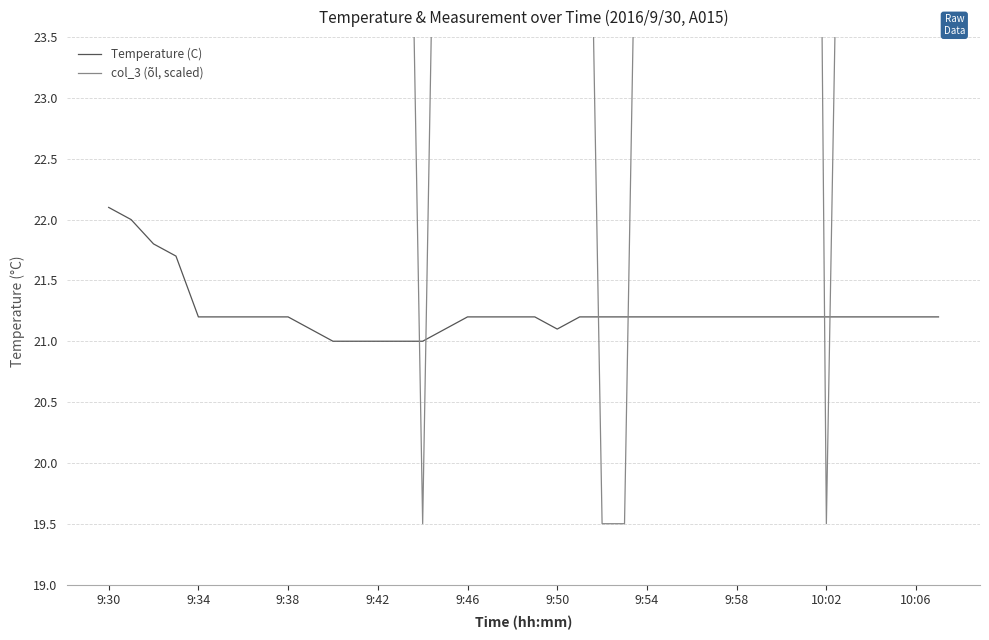

At which label does Temperature (C) reach its peak?

9:30